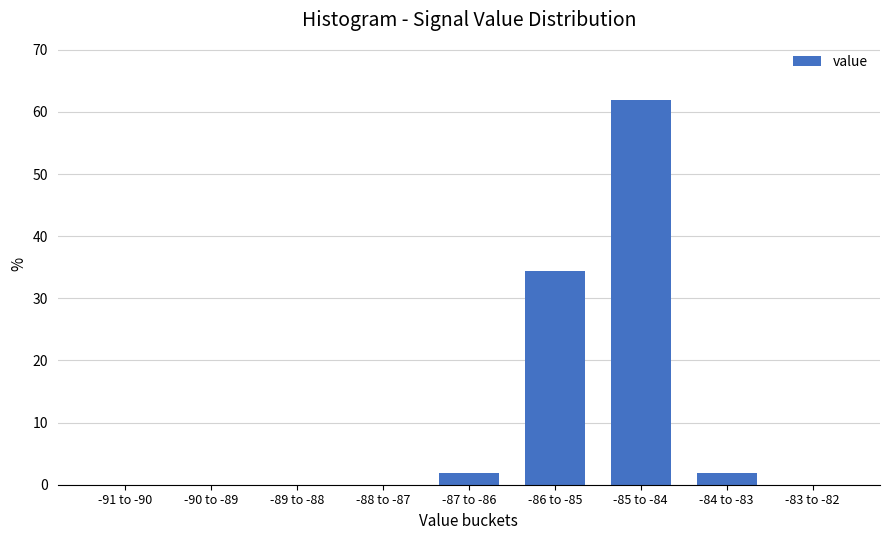

Reading left to right, list all the values displayed in this chart.

-91 to -90=0.0	-90 to -89=0.0	-89 to -88=0.0	-88 to -87=0.0	-87 to -86=1.9	-86 to -85=34.4	-85 to -84=61.9	-84 to -83=1.9	-83 to -82=0.0